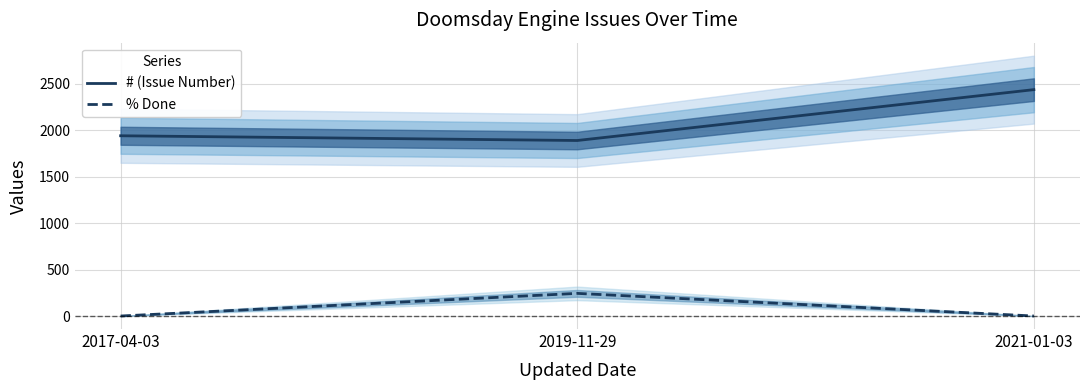

What is the label of the 1st point from the left?

2017-04-03